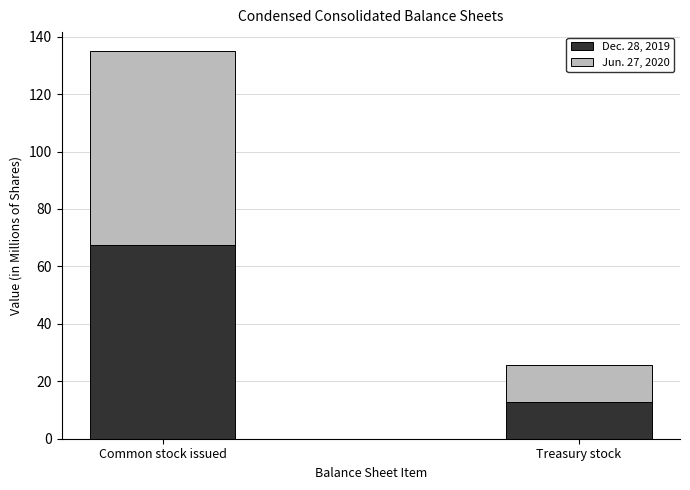

At which category is the sum across all series the highest?

Common stock issued